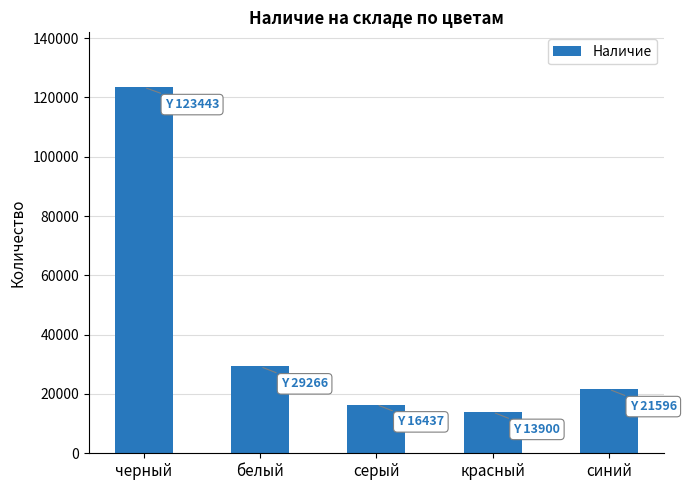

How many series are shown in this chart?

1